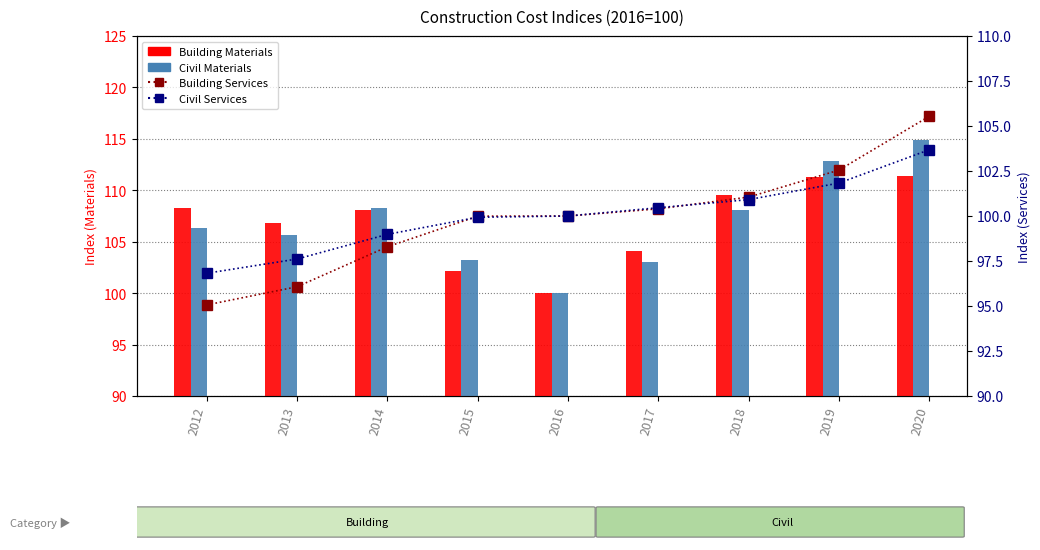

Where is Civil Materials nearest to the value 107?

2012